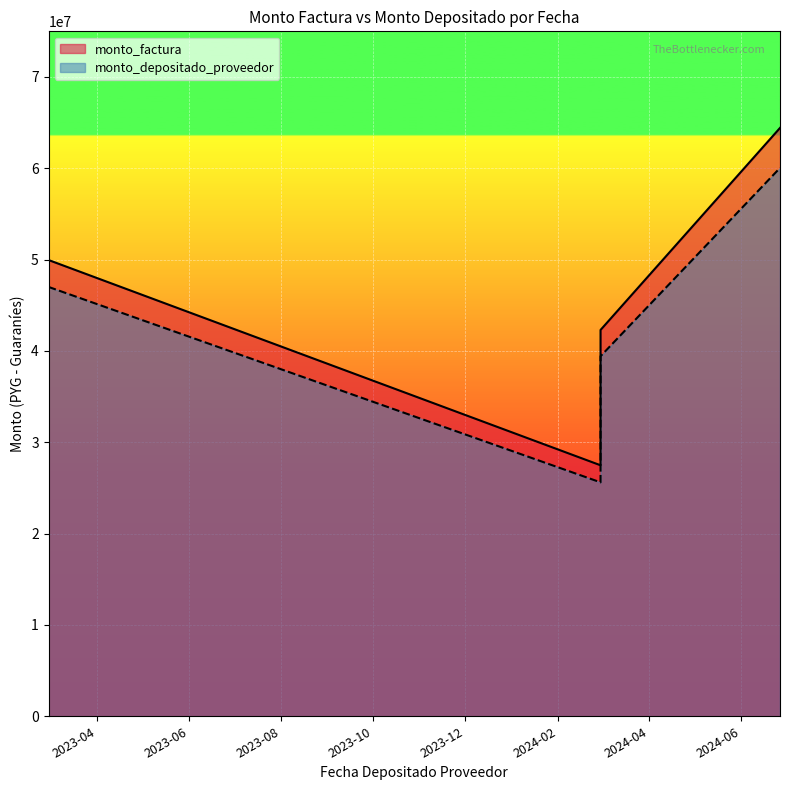

How many lines are shown in the chart?

2